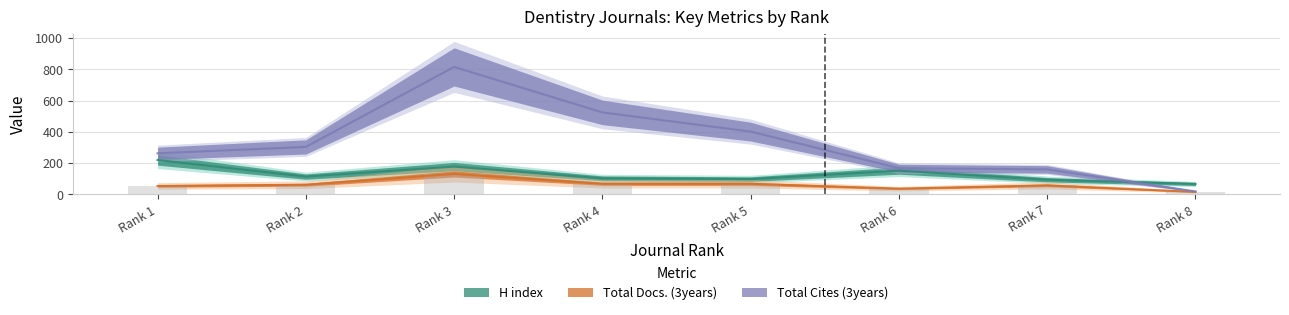

What is the average value of the Total Cites (3years) series?

331